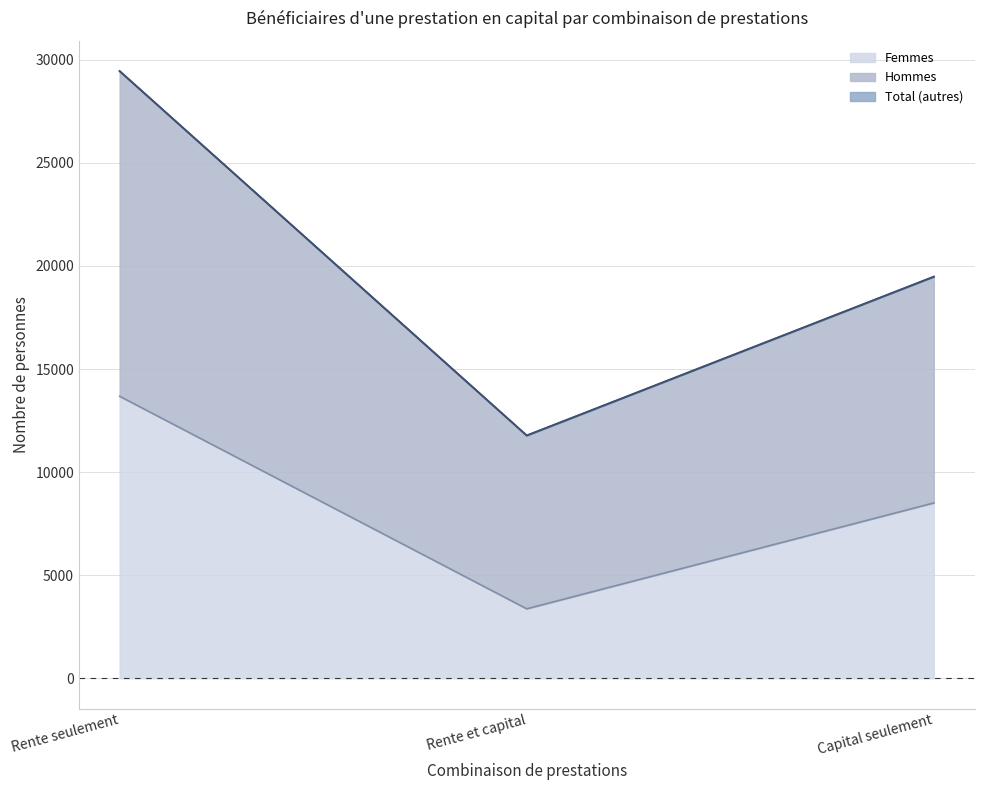

Is it true that Hommes equals 7775 at Rente et capital?

False